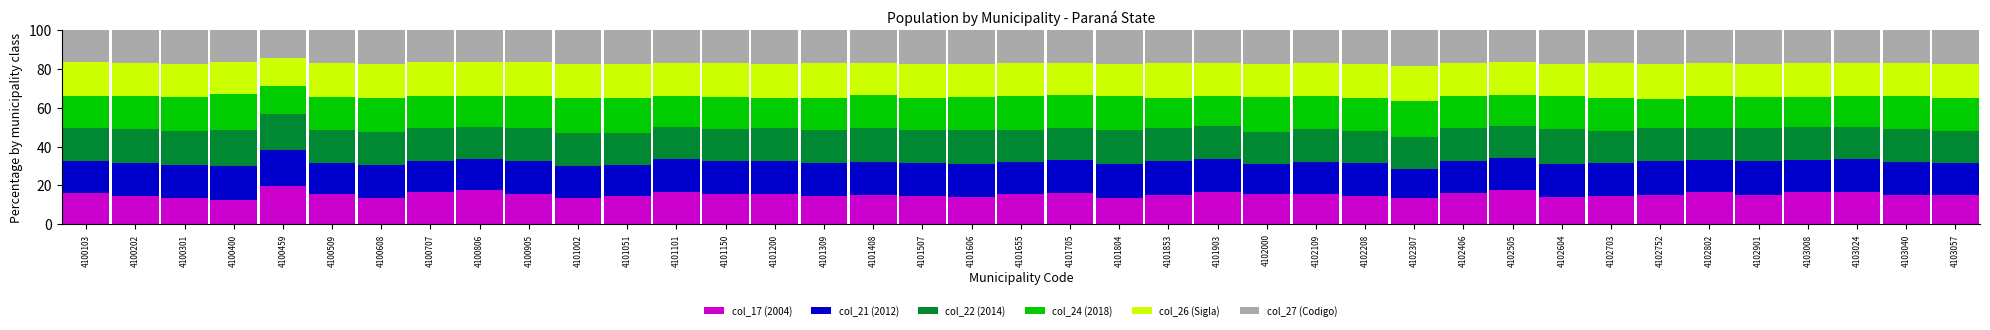

Are the bars grouped side by side (vs. stacked)?

No